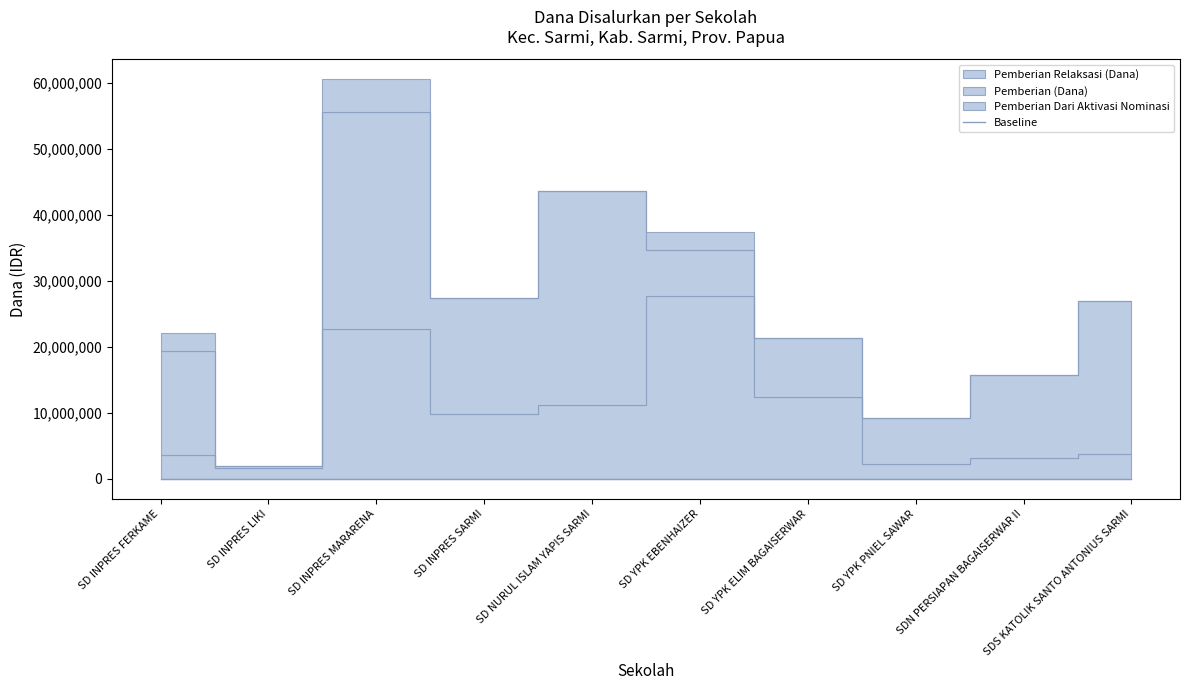

Which label corresponds to the largest value in the chart?

SD INPRES MARARENA